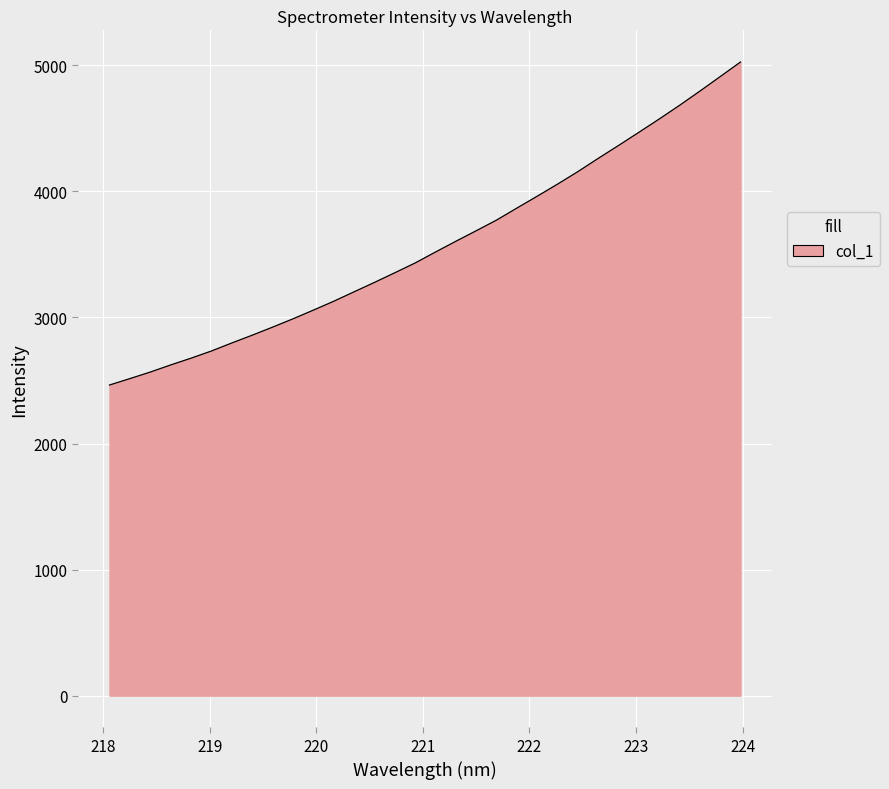

What is the difference between the maximum and minimum values?

2562.2